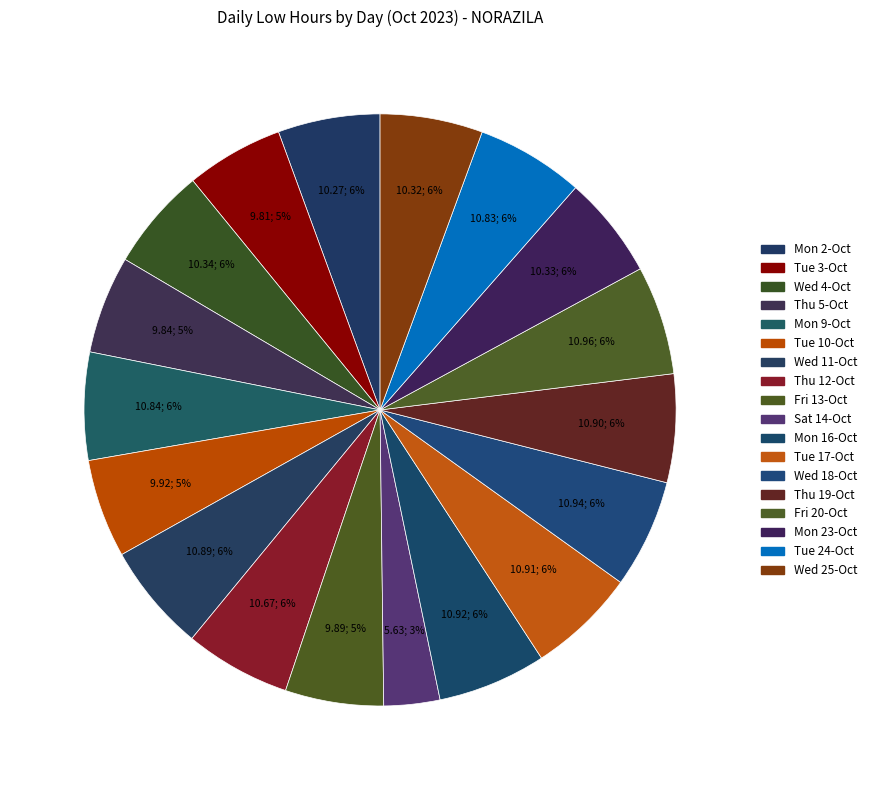

To the nearest percent, what is the difference between the largest and smallest slice percentages?

3%